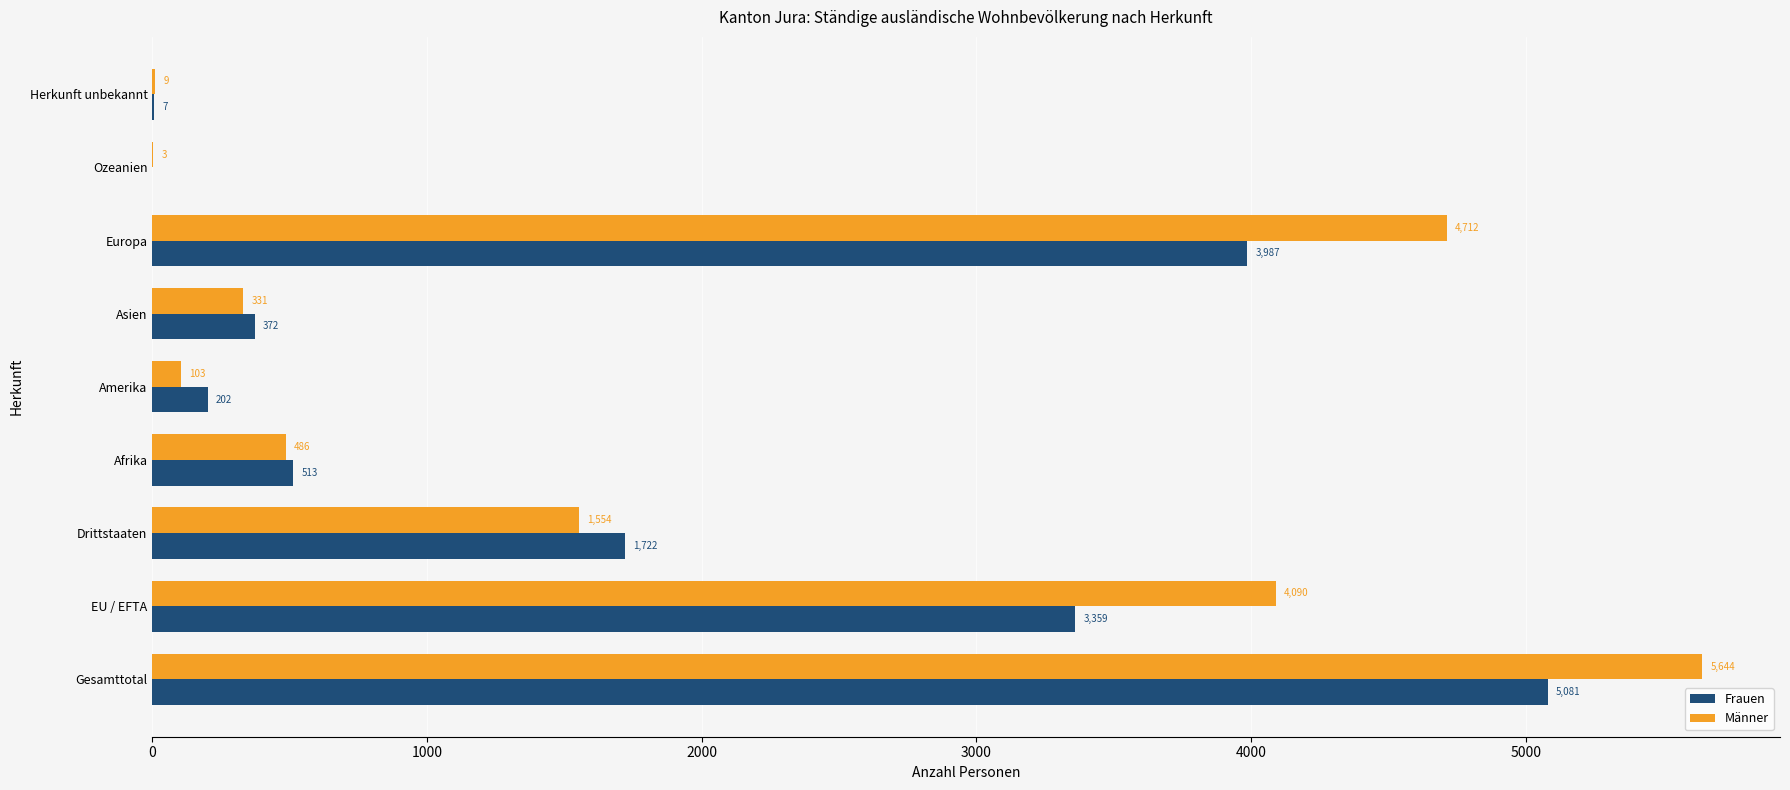

Which series has the largest total across all categories?

Männer